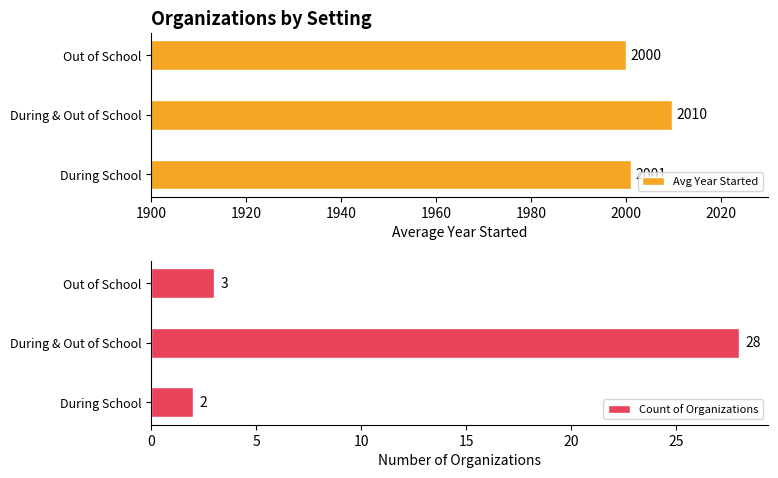

What are all the series names shown in the legend?

Avg Year Started, Count of Organizations